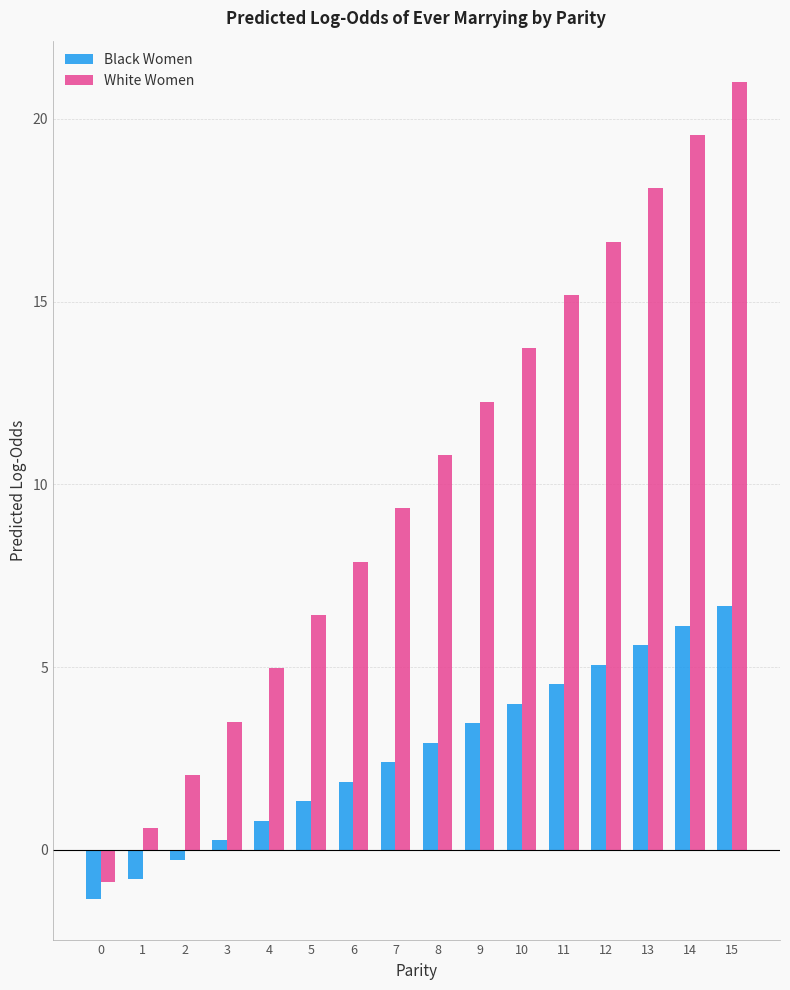

Does the chart contain any negative values?

Yes